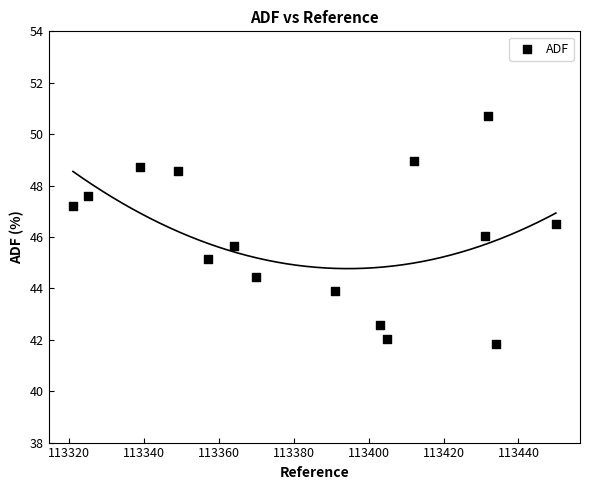

What is the range of Y values (max minus min)?

8.9